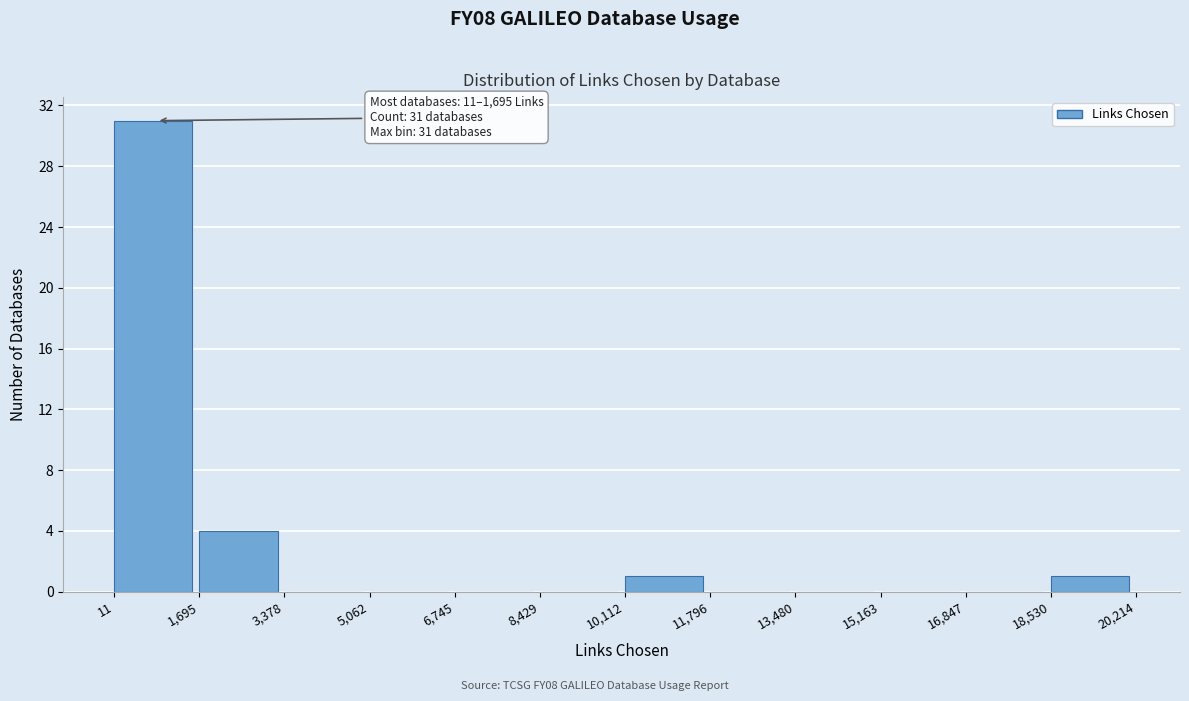

Over which range of the x-axis is the bar tallest?

11 to 1,695